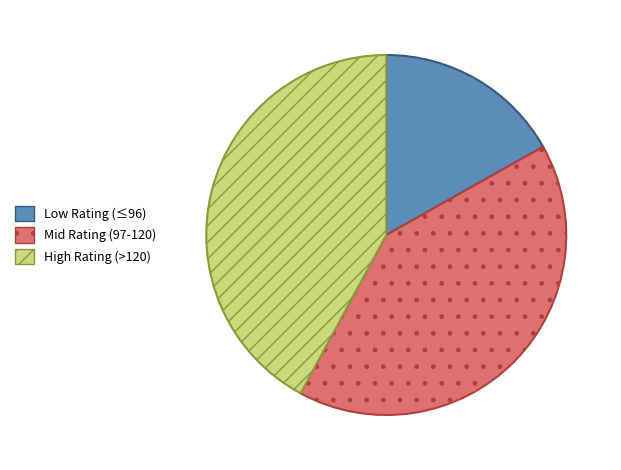

Is there a majority slice in this chart?

No